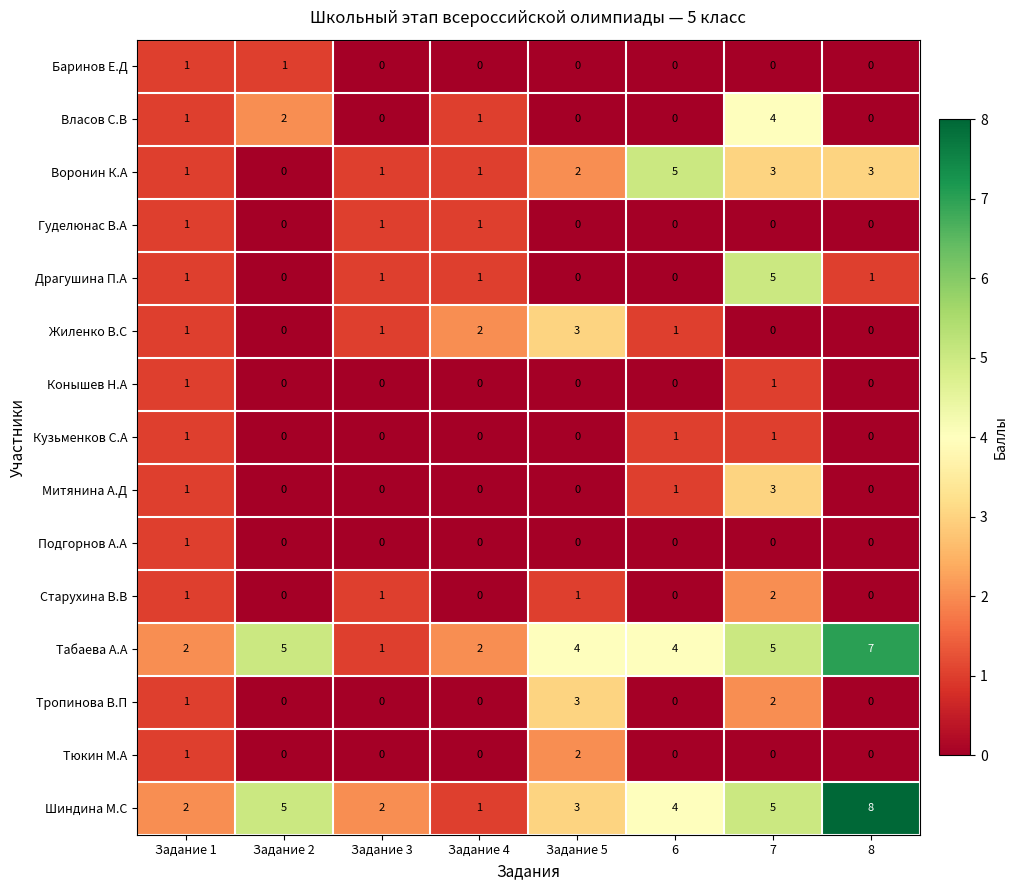

Which series changed the most between Задание 2 and 6?

Воронин К.А